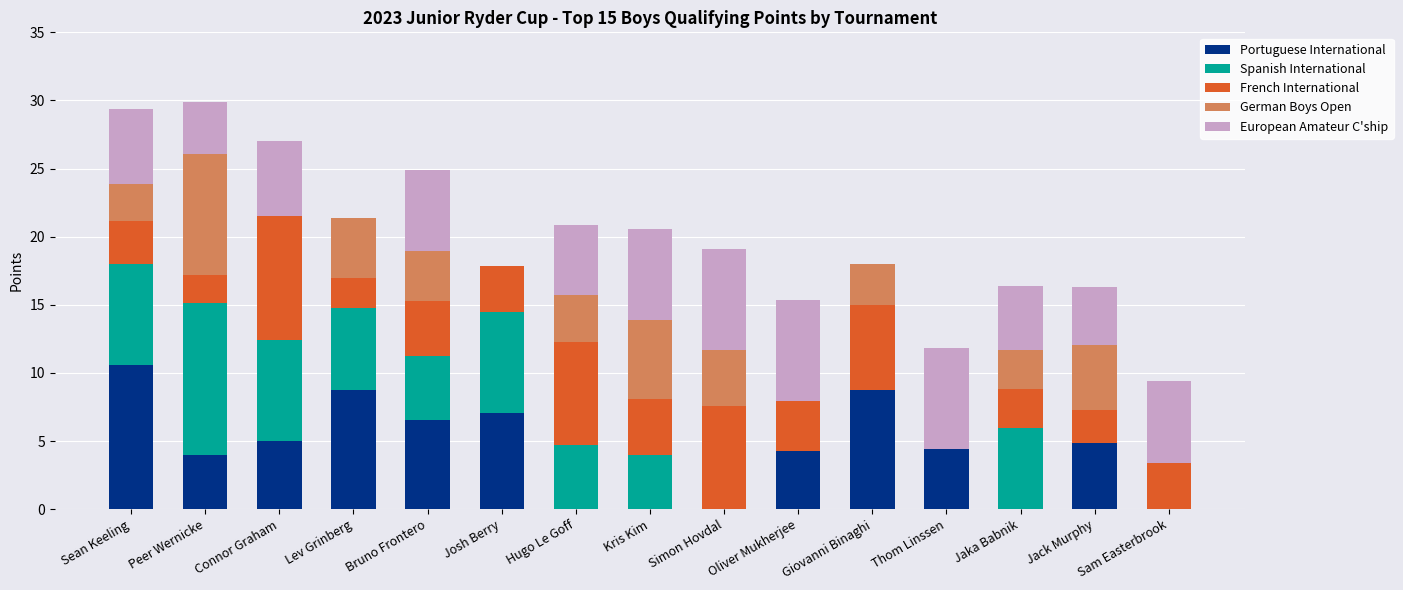

What is the total value across all series at Josh Berry?

17.9